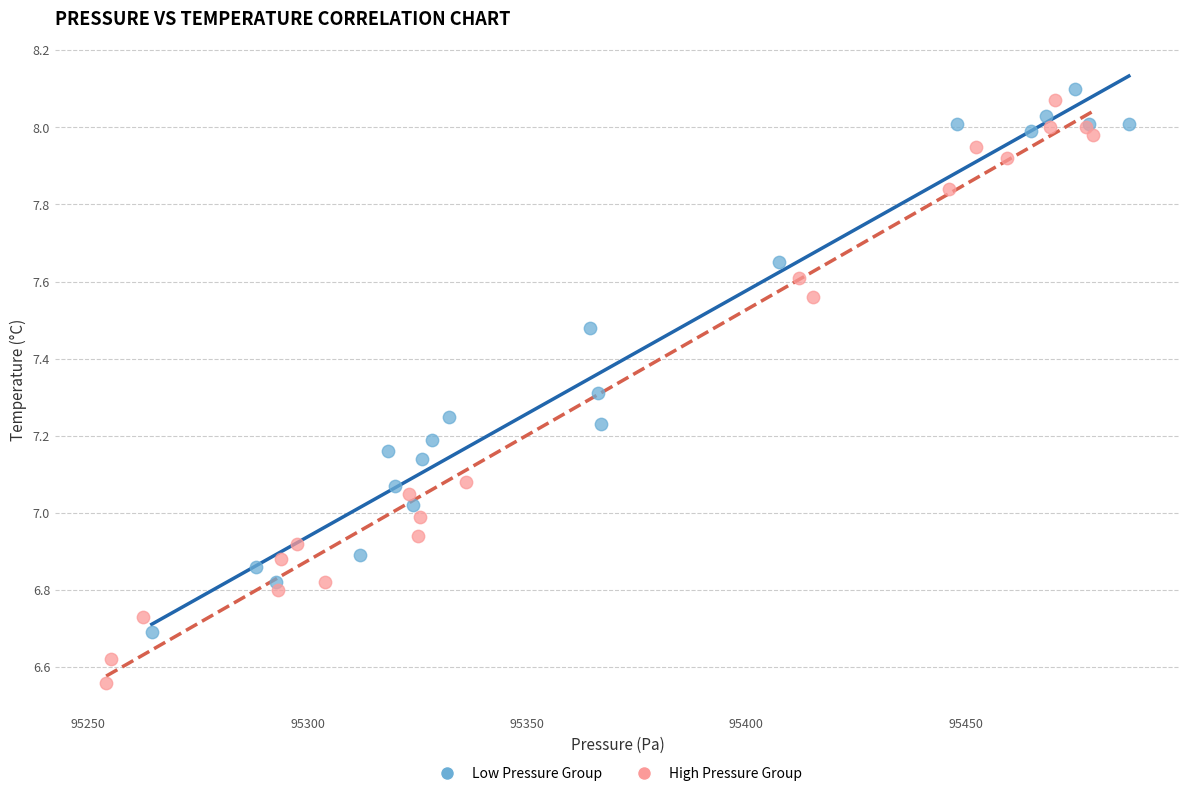

Which series contains the lowest Y value?

High Pressure Group